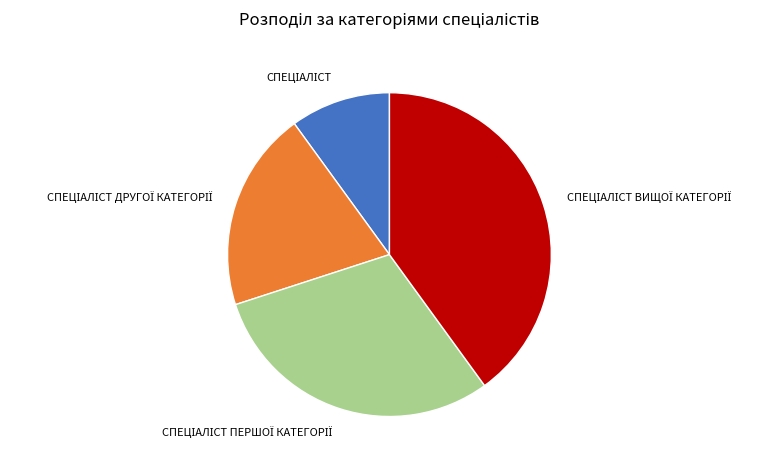

Is there a majority slice in this chart?

No